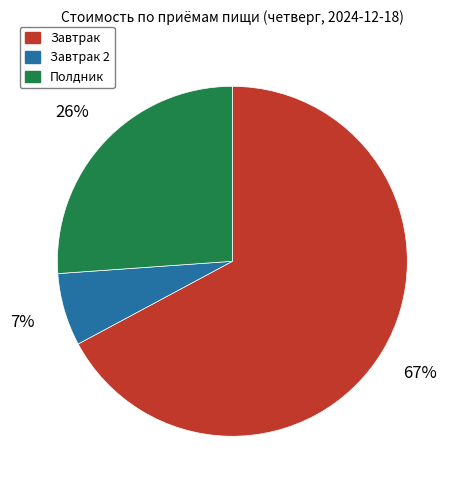

Is there any slice that represents more than half of the pie?

Yes